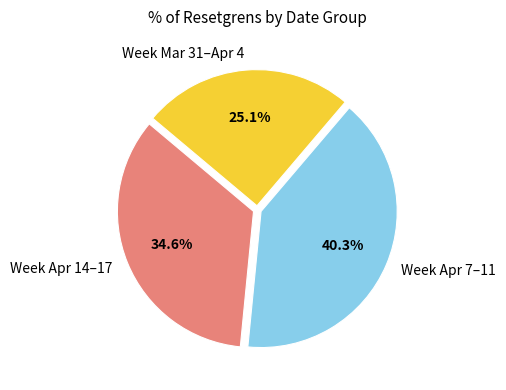

Which slice is the smallest?

Week Mar 31–Apr 4